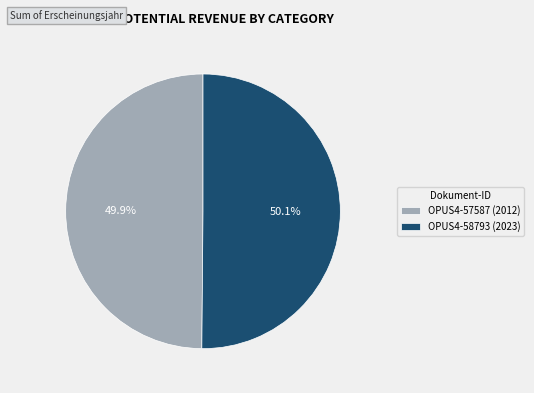

Is there a majority slice in this chart?

Yes